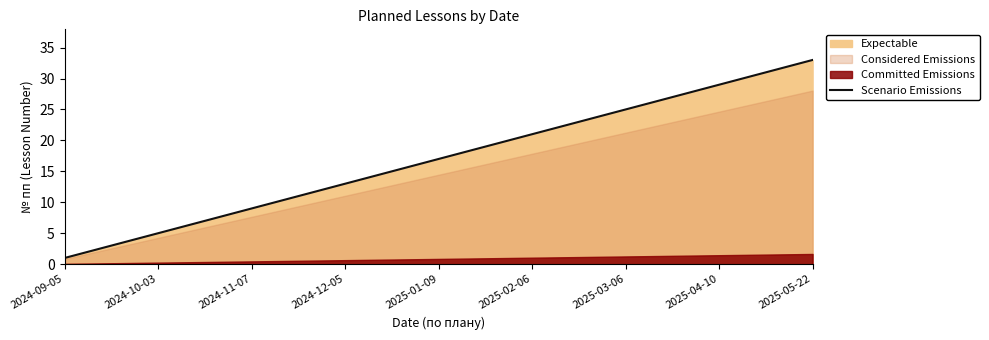

Which label corresponds to the smallest value in the chart?

2024-09-05